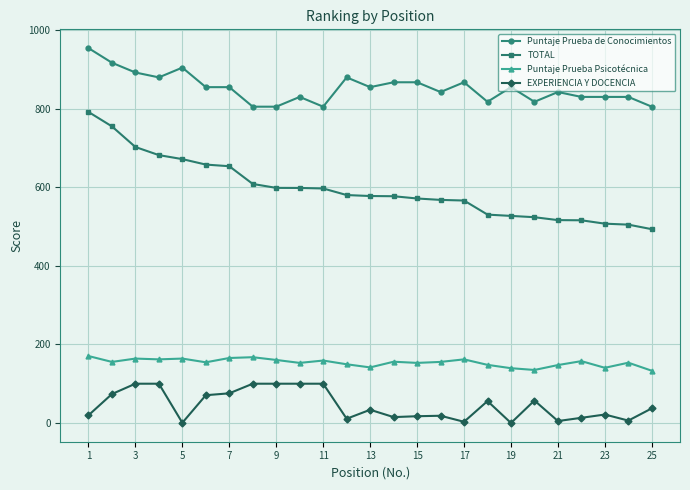

Does the chart have visible grid lines?

Yes